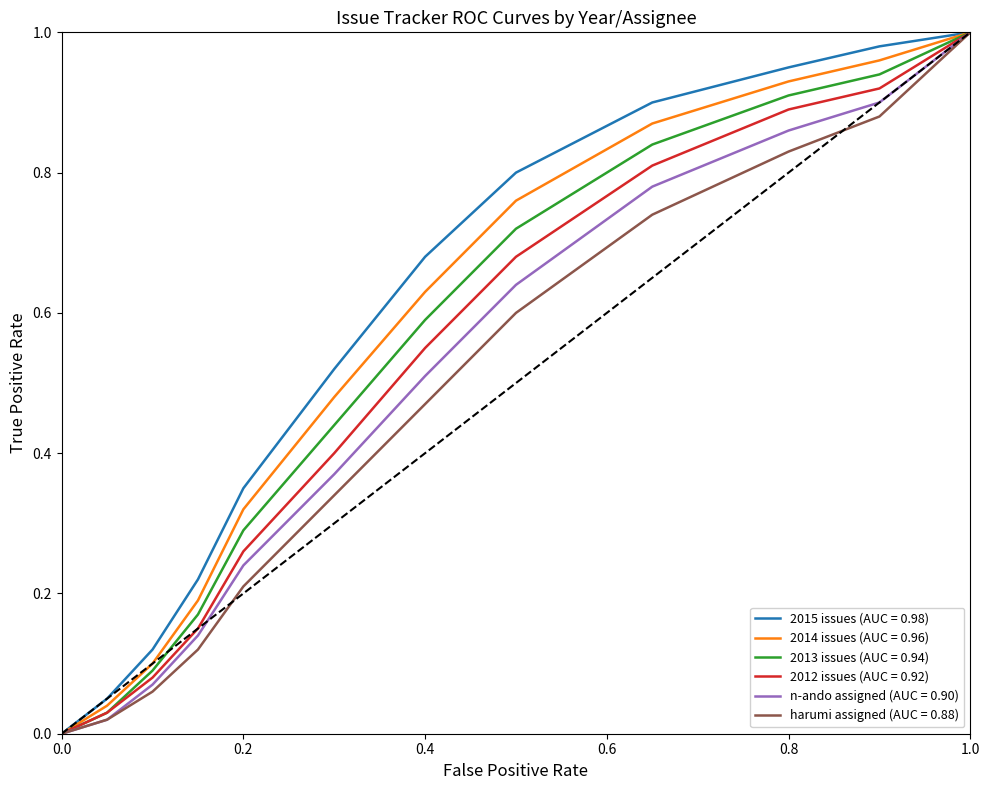

True or false: 2013 issues (AUC = 0.94) and n-ando assigned (AUC = 0.90) cross at least once.

False